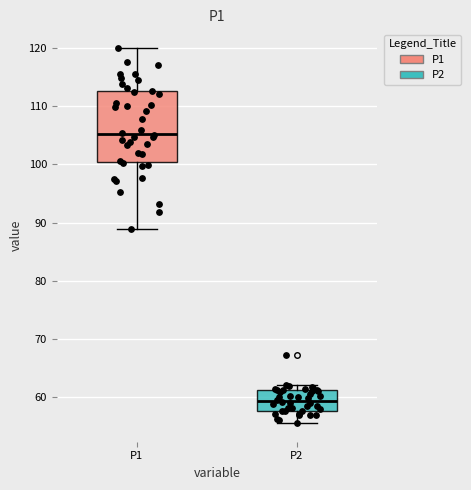

Reading left to right, read every box against the y-axis: the position of its median line, the range the box covers, and the ends of its whiskers. The values are not printed on the chart, so give them approximately, as read against the axis.

P1: median 105, box 100 to 113, whiskers 89 to 120
P2: median 59, box 58 to 61, whiskers 56 to 62